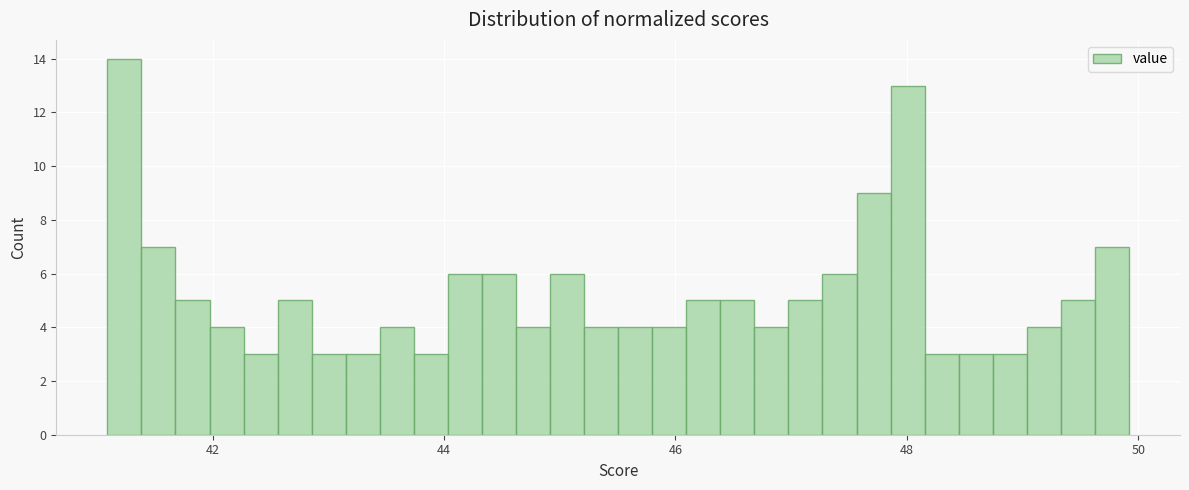

Around what value on the x-axis is the tallest bar? Give the approximate position of its centre, as read against the axis.

41.2